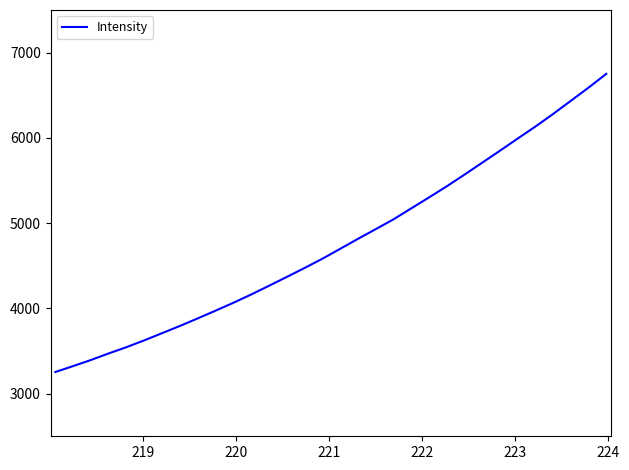

What is the difference between the maximum and minimum values?

3496.7